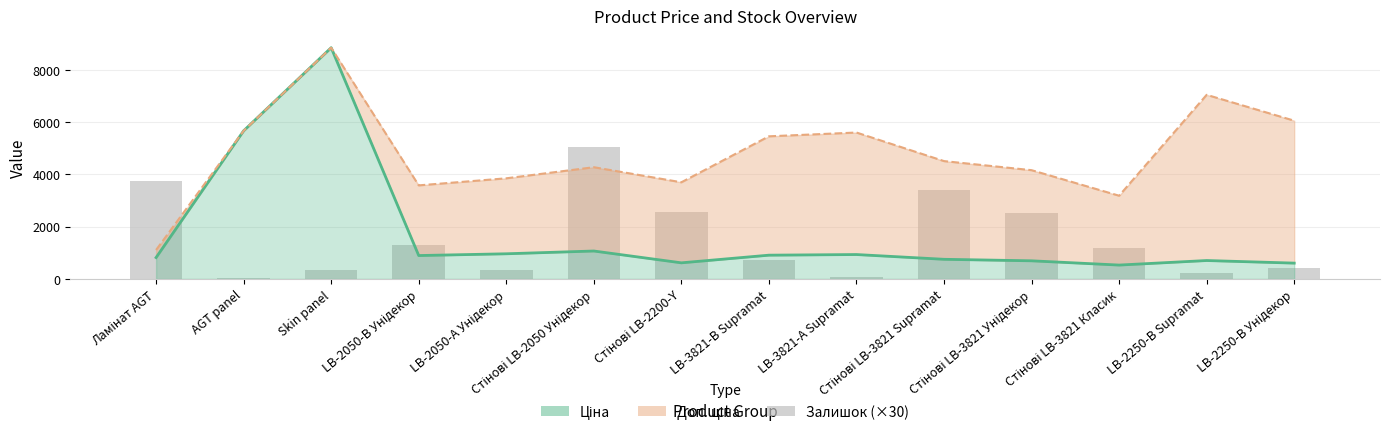

What position from the left is Стінові LB-3821 Supramat?

10